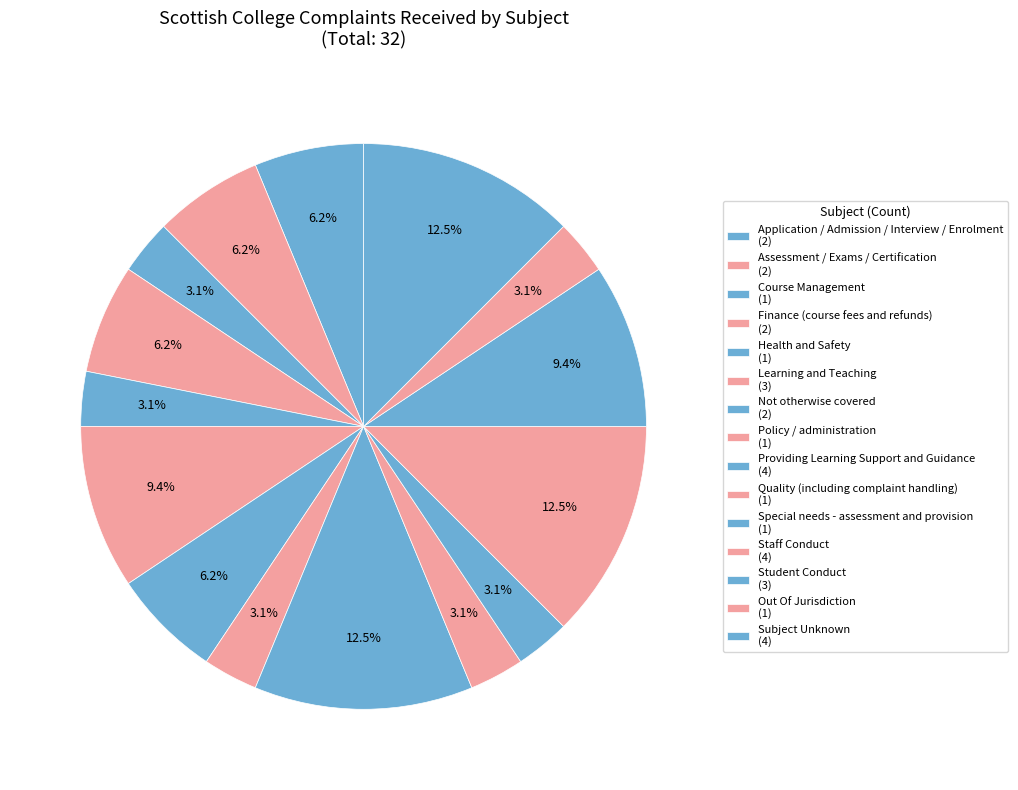

Does Assessment / Exams / Certification account for over 50% of the chart?

No